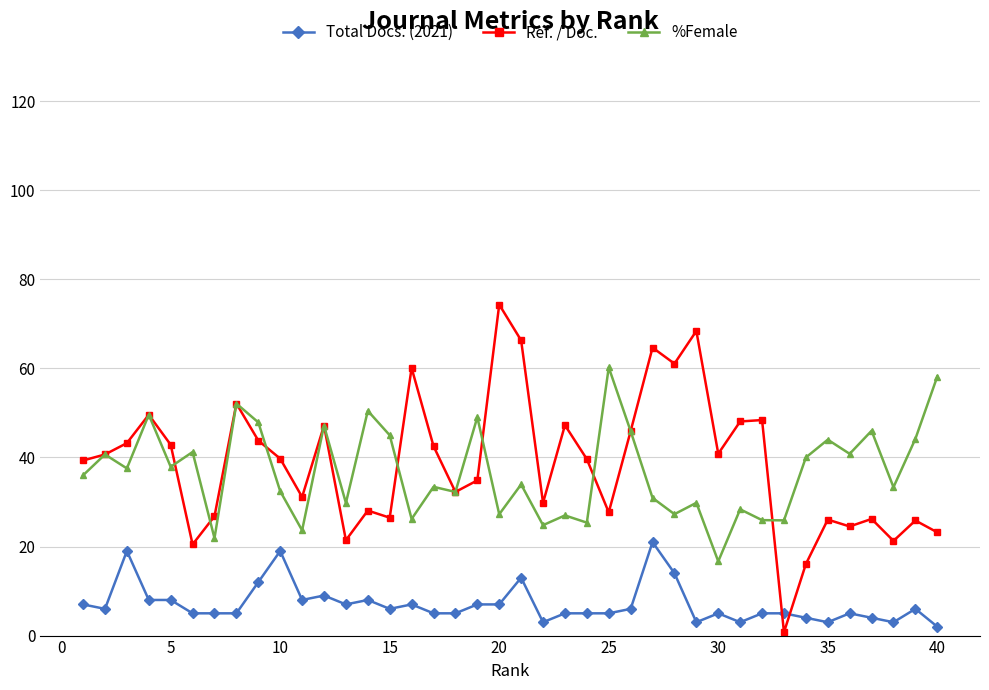

What is the greatest value displayed?

74.3